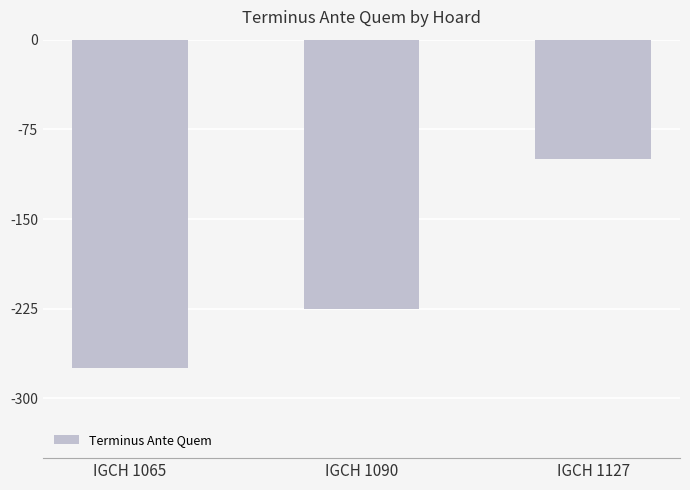

What is the approximate value at IGCH 1090, to the nearest 5?

-225